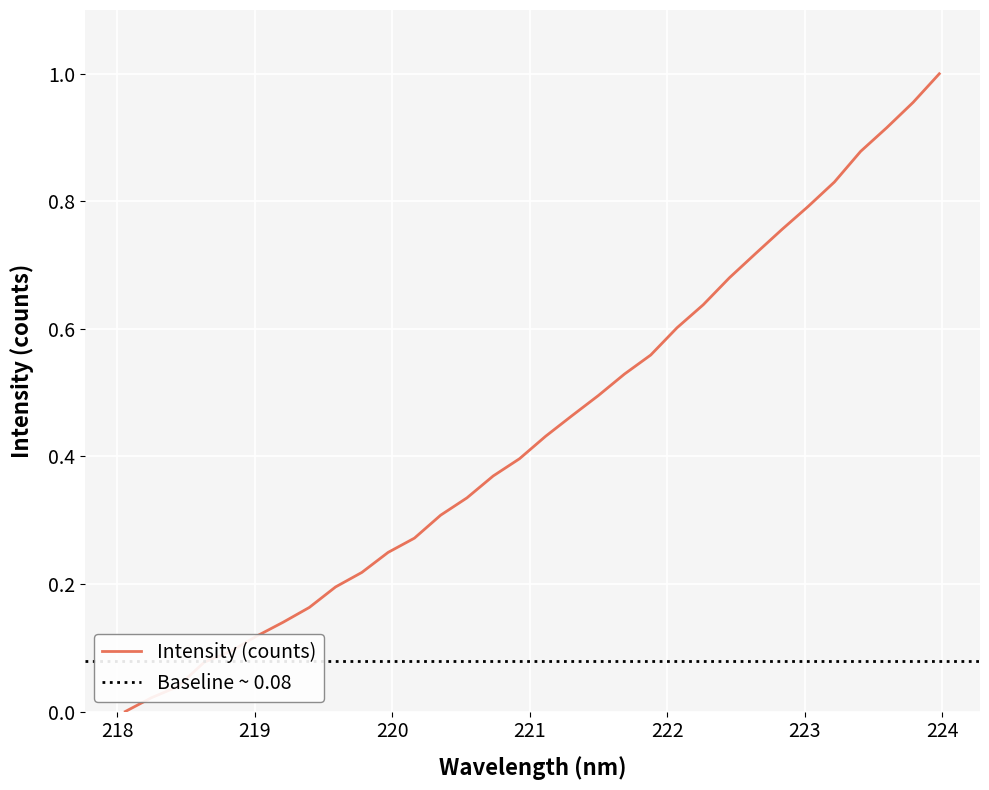

Which label corresponds to the smallest value in the chart?

218.0596